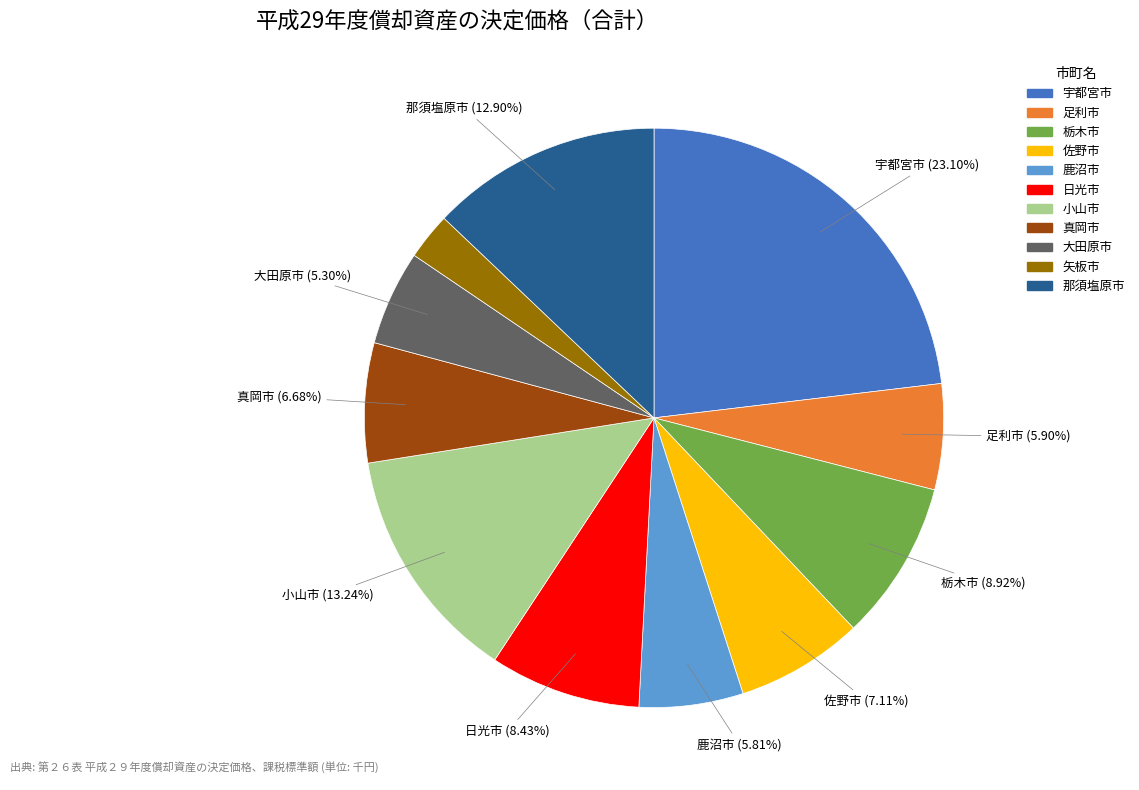

Between 宇都宮市 and 栃木市, which is larger?

宇都宮市